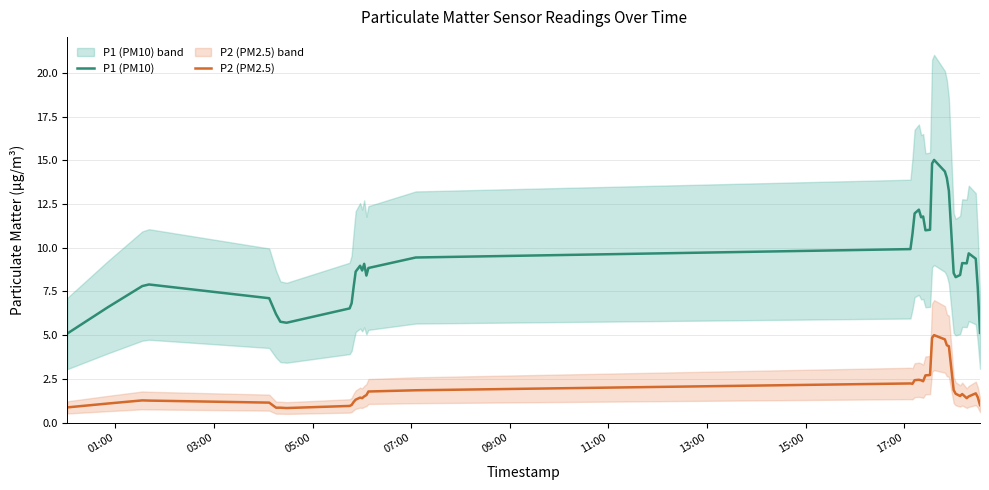

Which series has the largest total across all categories?

P1 (PM10)